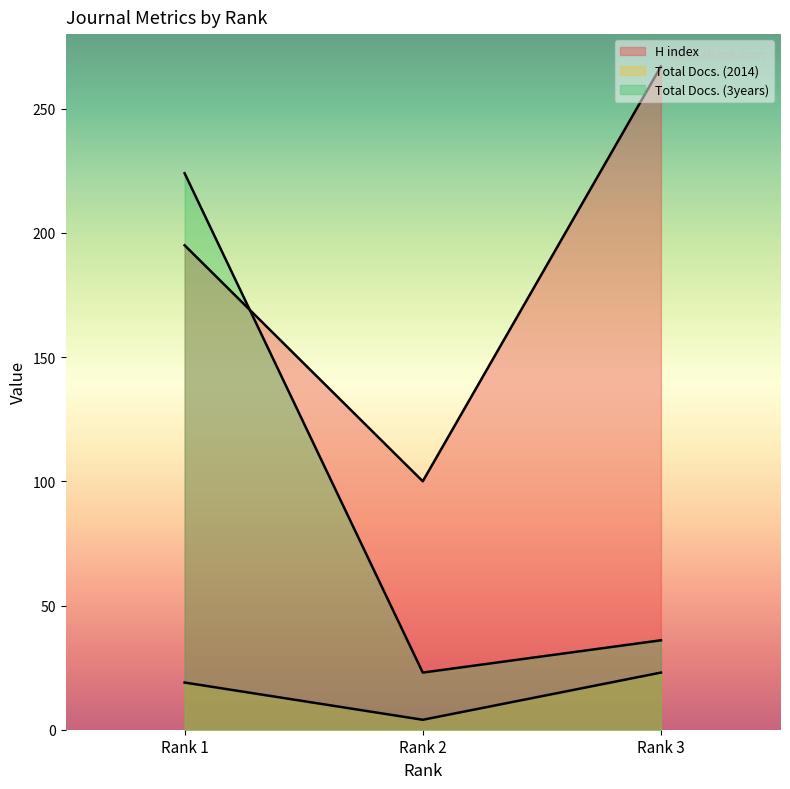

How many categories are shown in the chart?

3